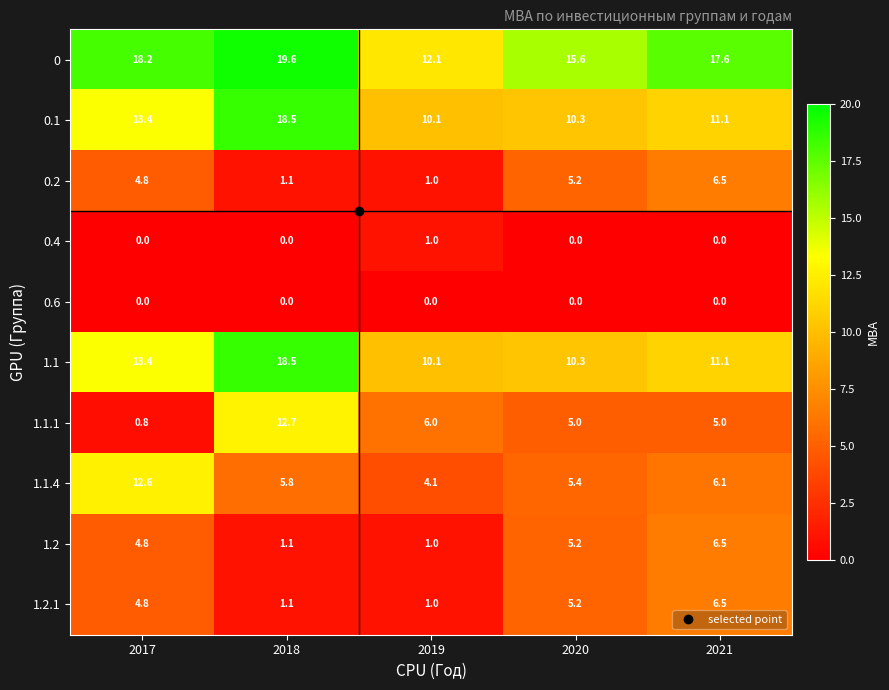

At which label is 0 closest to 15?

2020